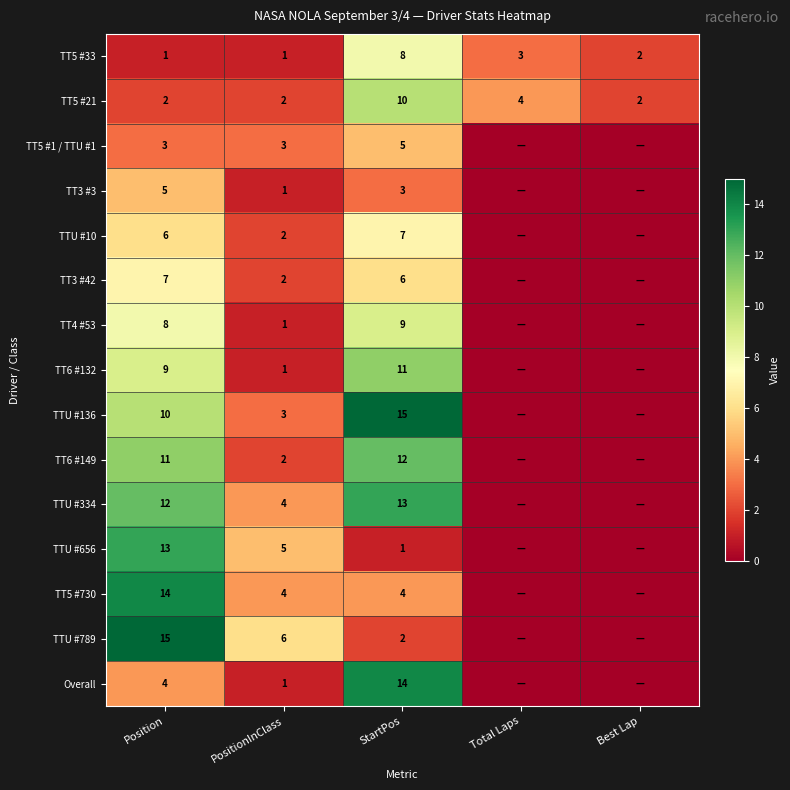

What value does the TT5 #21 series have at StartPos?

10